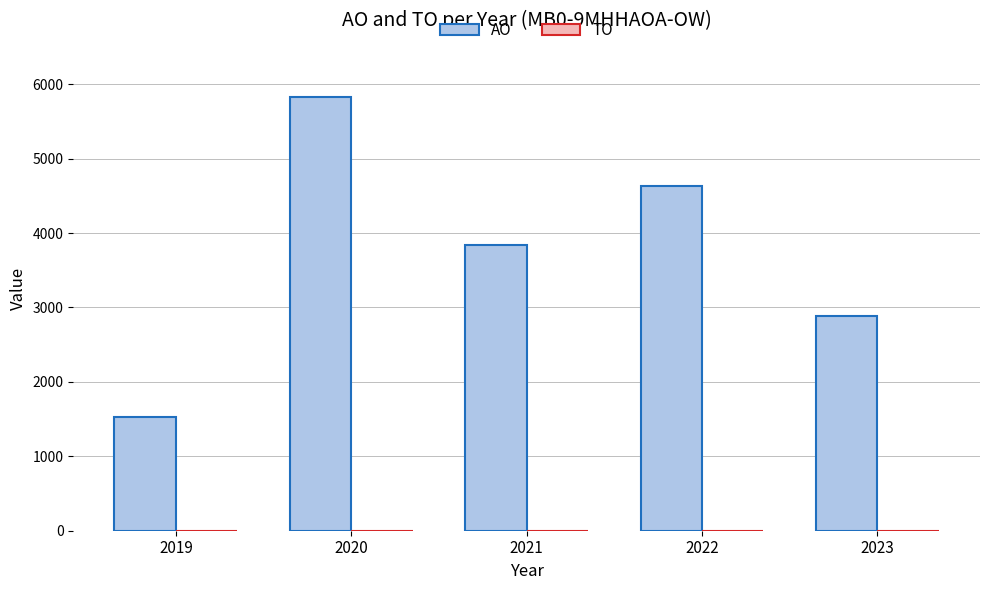

What is the approximate value at 2020, to the nearest 50?

5850